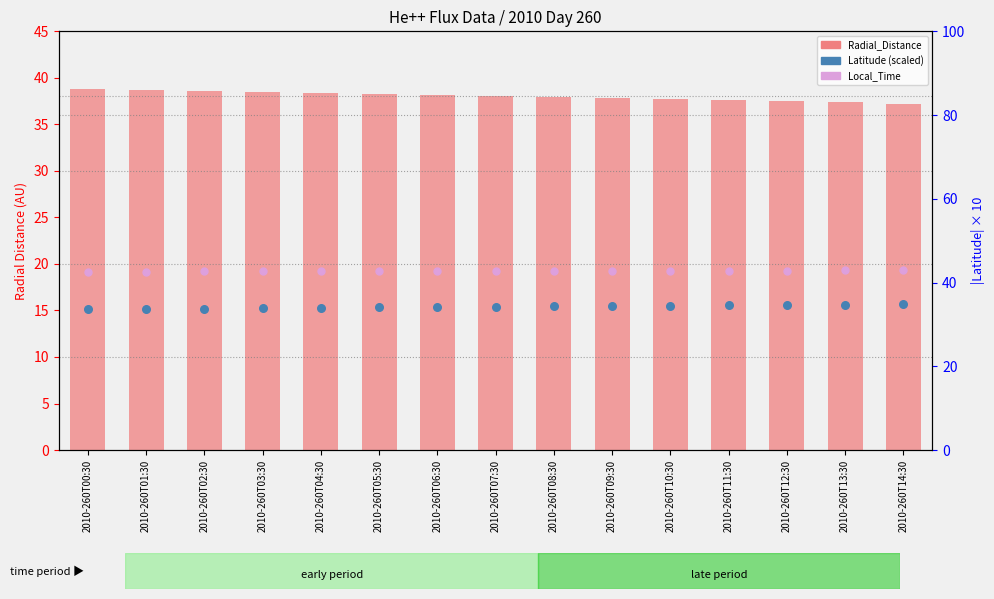

What are all the series names shown in the legend?

Radial_Distance, Local_Time, Latitude (scaled)